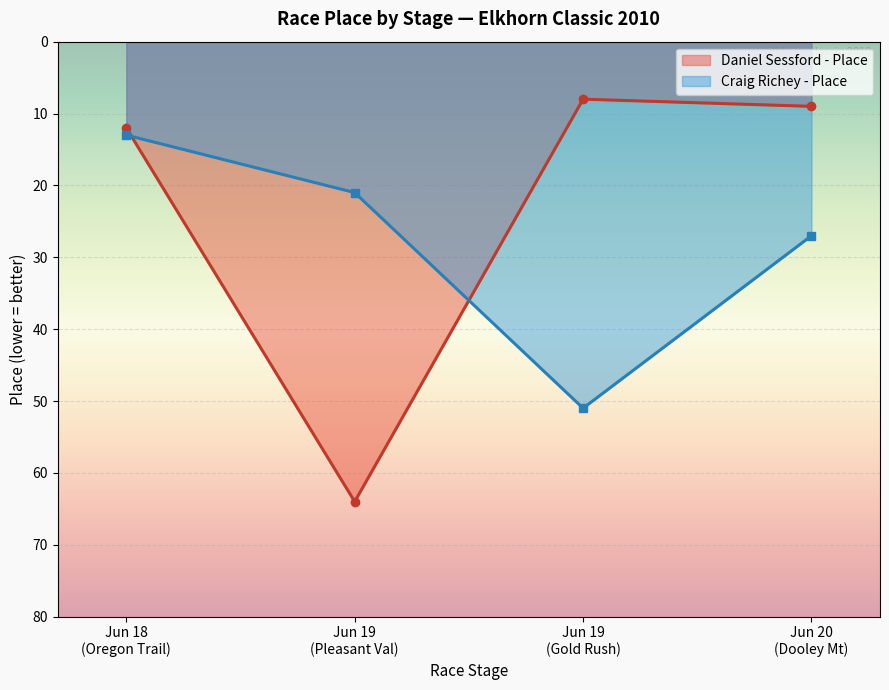

Reading left to right, what are all the values shown in this chart?

Daniel Sessford - Place: 12	64	8	9
Craig Richey - Place: 13	21	51	27